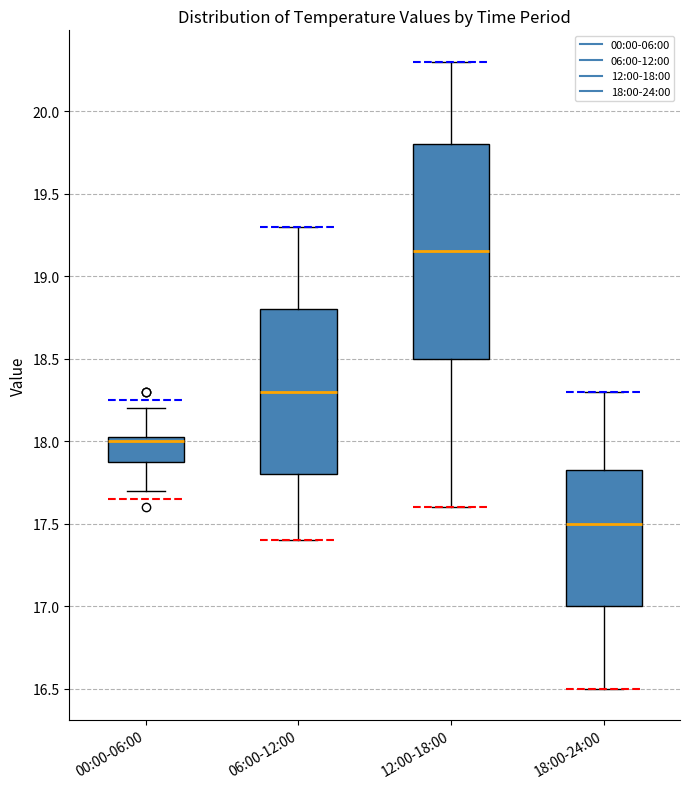

Reading left to right, transcribe this box plot: for each box, give where its median line is, the range the box spans, and where its two whiskers end, as read against the y-axis. The values are not printed on the chart, so give them approximately, as read against the axis.

00:00-06:00: median 18.00, box 17.90 to 18.05, whiskers 17.70 to 18.20
06:00-12:00: median 18.30, box 17.80 to 18.80, whiskers 17.40 to 19.30
12:00-18:00: median 19.15, box 18.50 to 19.80, whiskers 17.60 to 20.30
18:00-24:00: median 17.50, box 17.00 to 17.85, whiskers 16.50 to 18.30